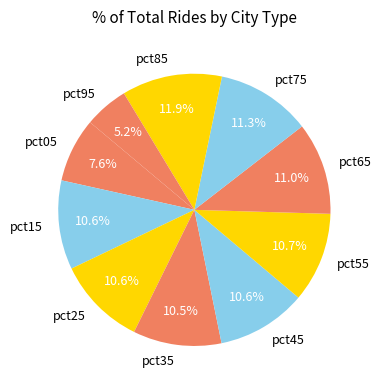

Which category has the biggest portion of the pie?

pct85